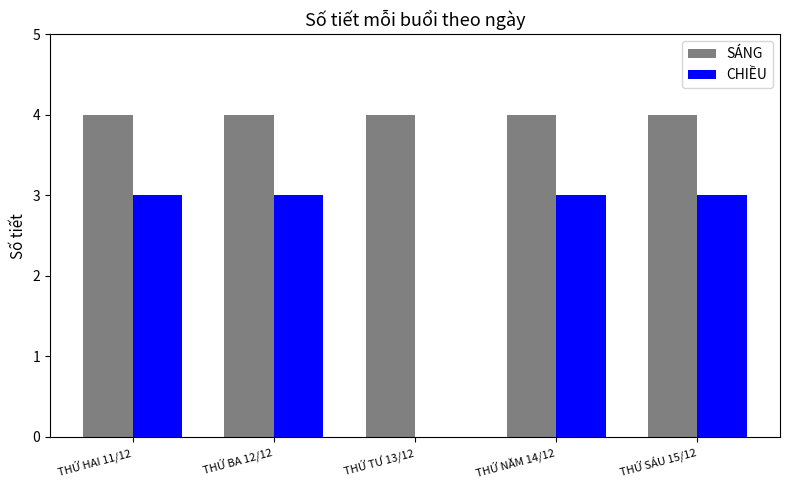

Reading left to right, list all the values displayed in this chart.

SÁNG: 4	4	4	4	4
CHIỀU: 3	3	0	3	3